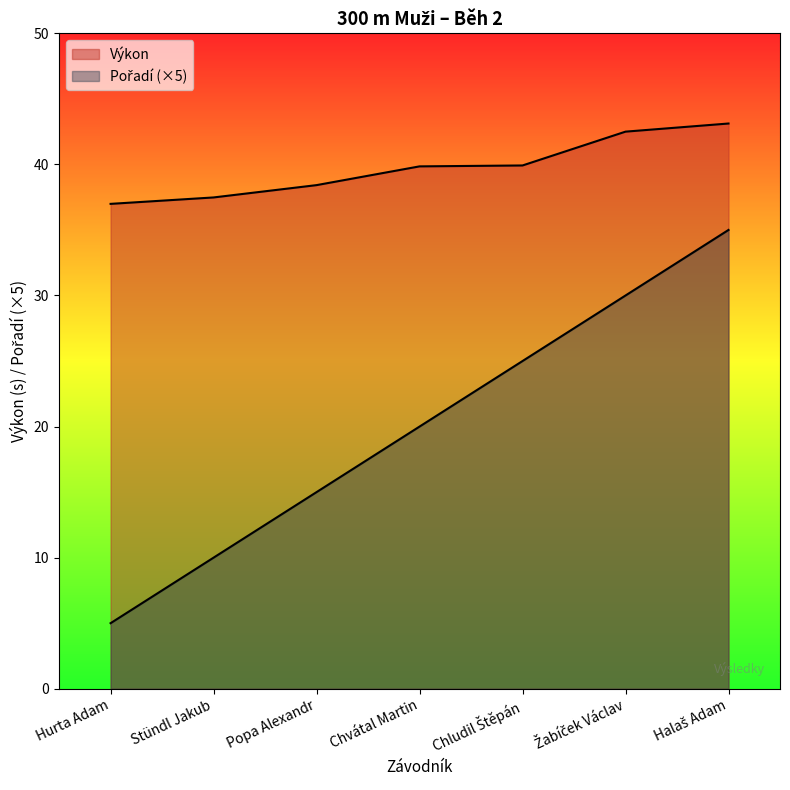

Reading left to right, extract all data points from this chart.

Pořadí: Hurta Adam=5.0	Stündl Jakub=10.0	Popa Alexandr=15.0	Chvátal Martin=20.0	Chludil Štěpán=25.0	Žabíček Václav=30.0	Halaš Adam=35.0
Výkon: Hurta Adam=37.0	Stündl Jakub=37.5	Popa Alexandr=38.4	Chvátal Martin=39.9	Chludil Štěpán=39.9	Žabíček Václav=42.5	Halaš Adam=43.1